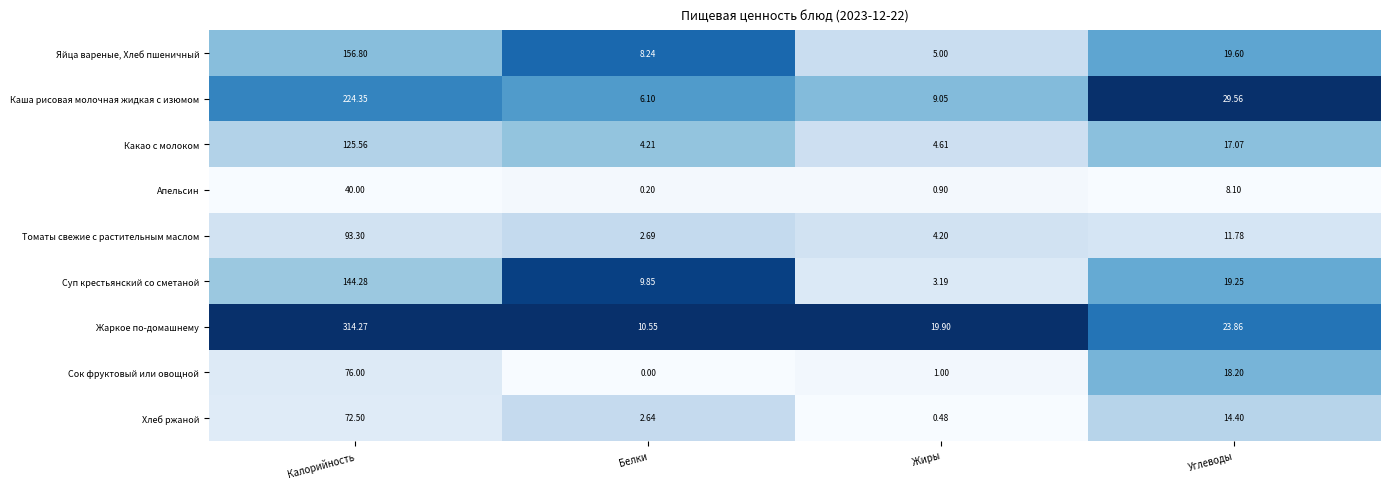

What is the total value across all series at Белки?

44.5